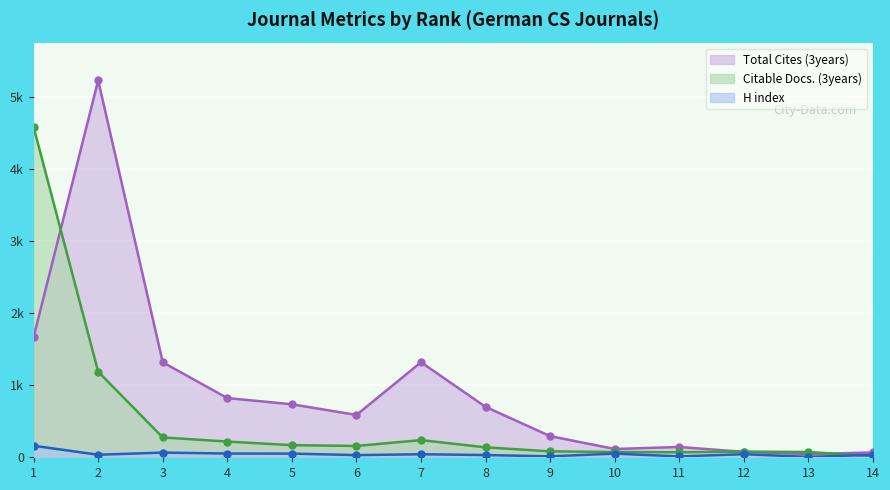

What are all the series names shown in the legend?

Total Cites (3years), Citable Docs. (3years), H index